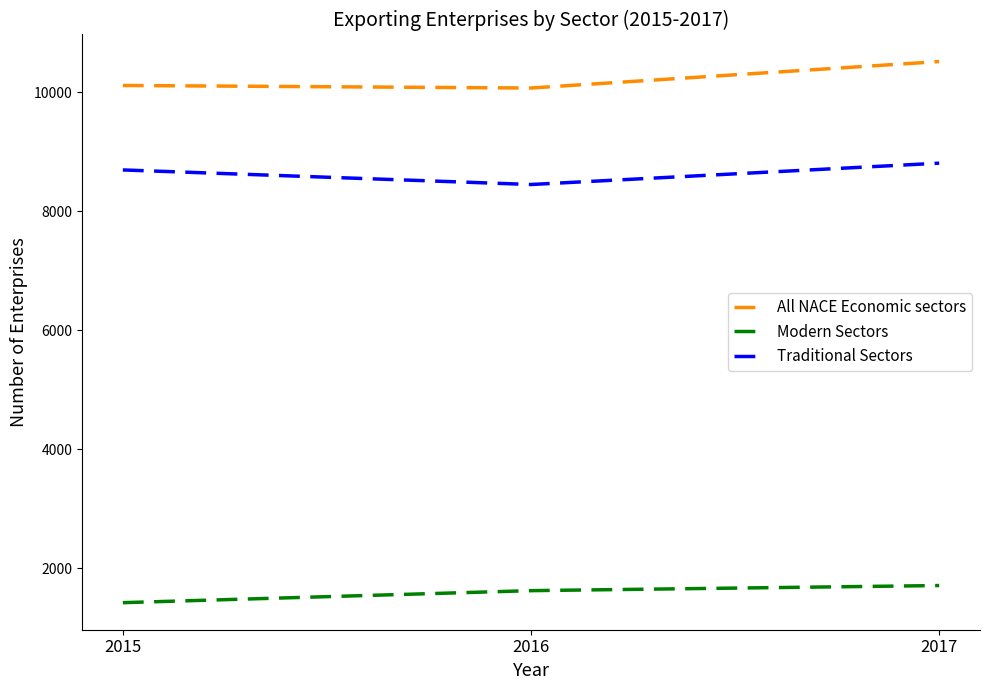

List the series in order of their overall mean, lowest first.

Modern Sectors, Traditional Sectors, All NACE Economic sectors